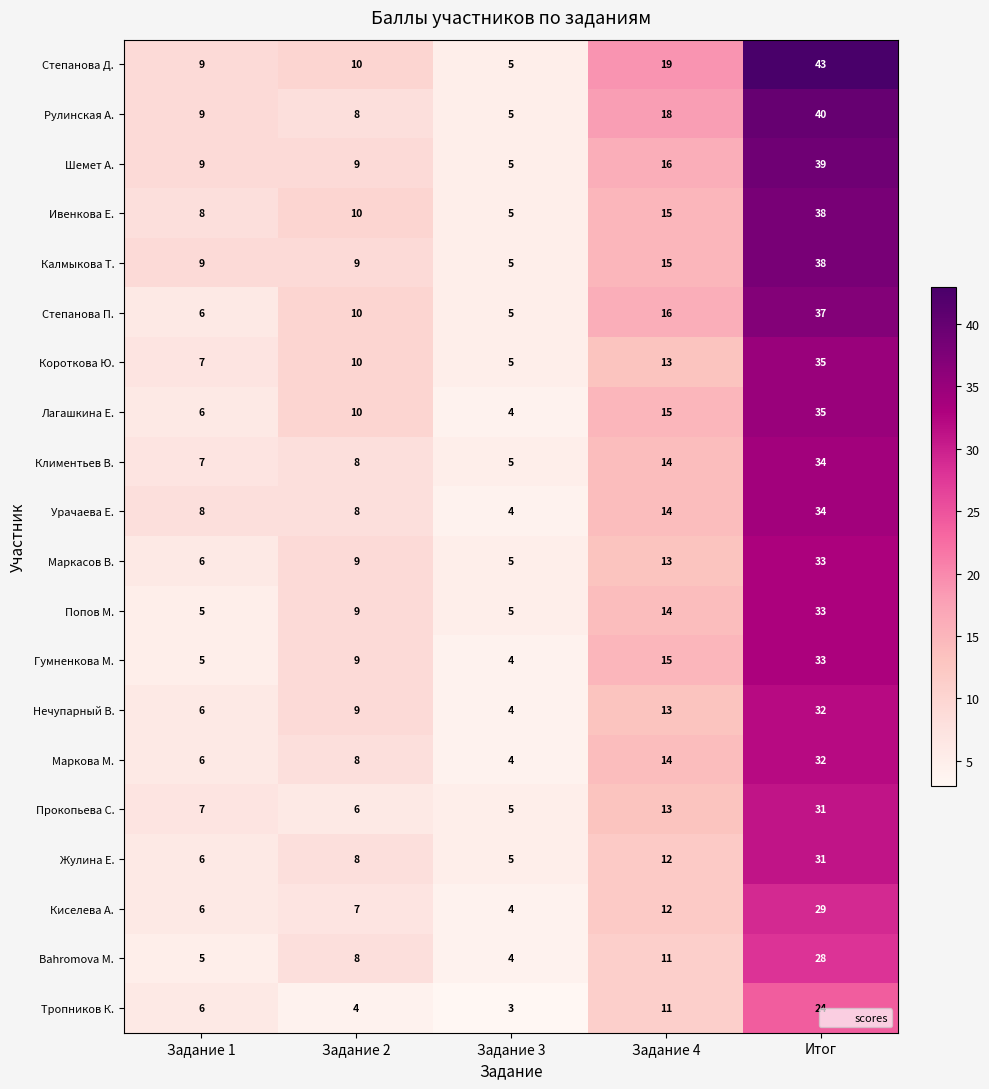

True or false: Bahromova M. has a value of 4 at Задание 3.

True